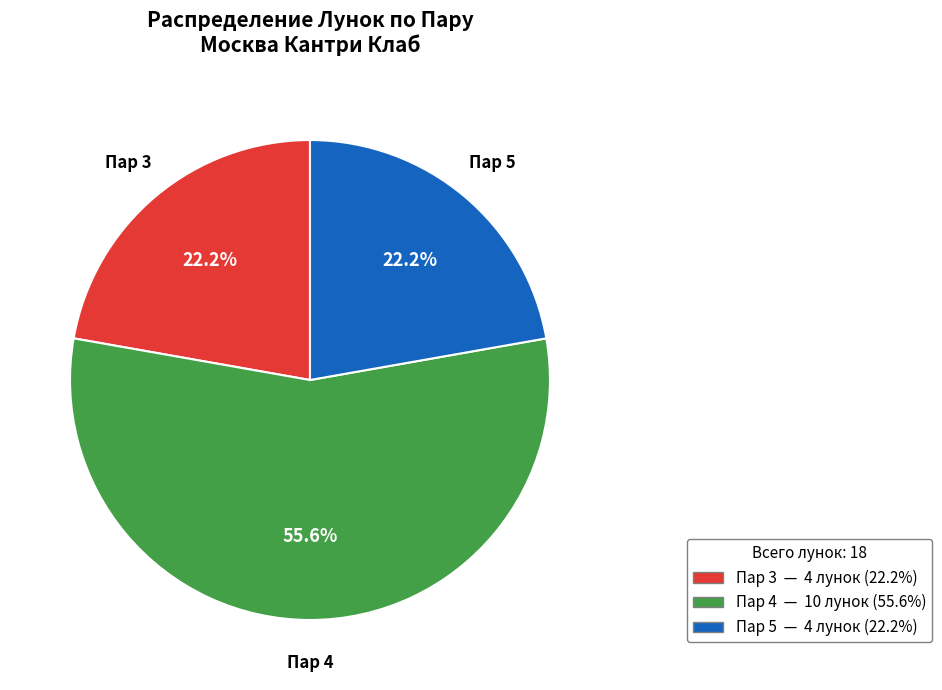

Is there a majority slice in this chart?

Yes